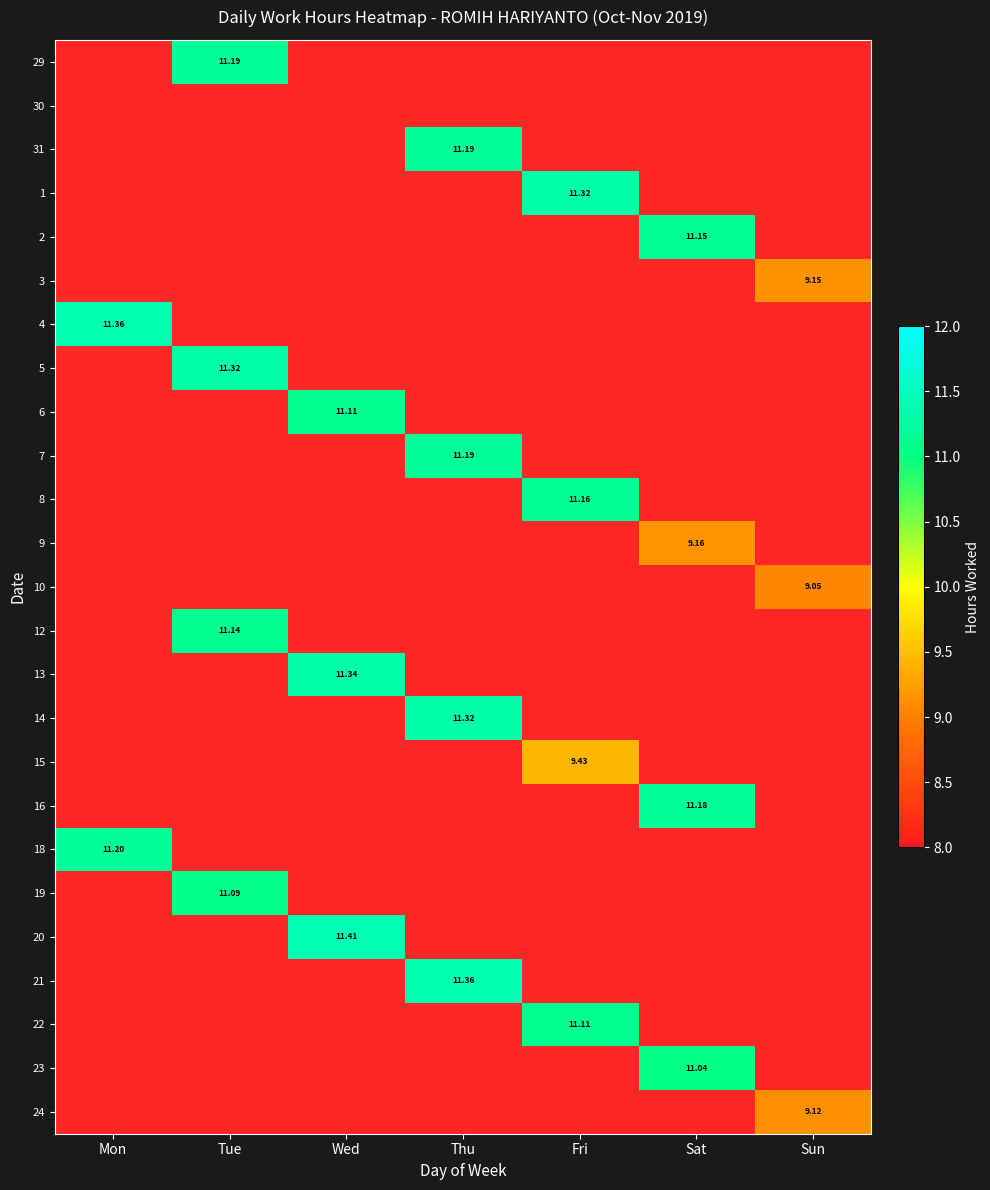

Which category has the lowest value across all series?

Sun